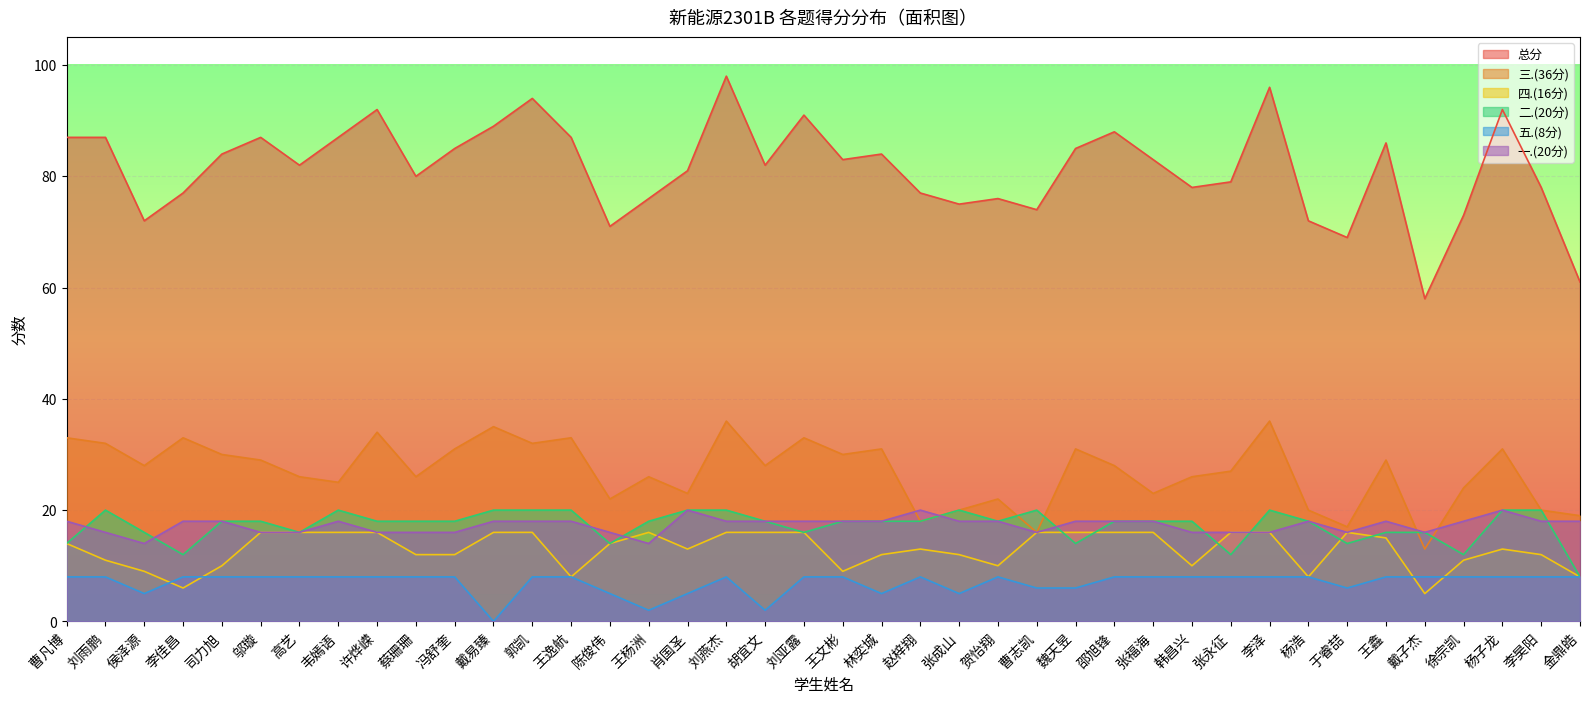

Between which two adjacent categories do 一.(20分) and 二.(20分) first intersect?

曹凡博 and 刘雨鹏